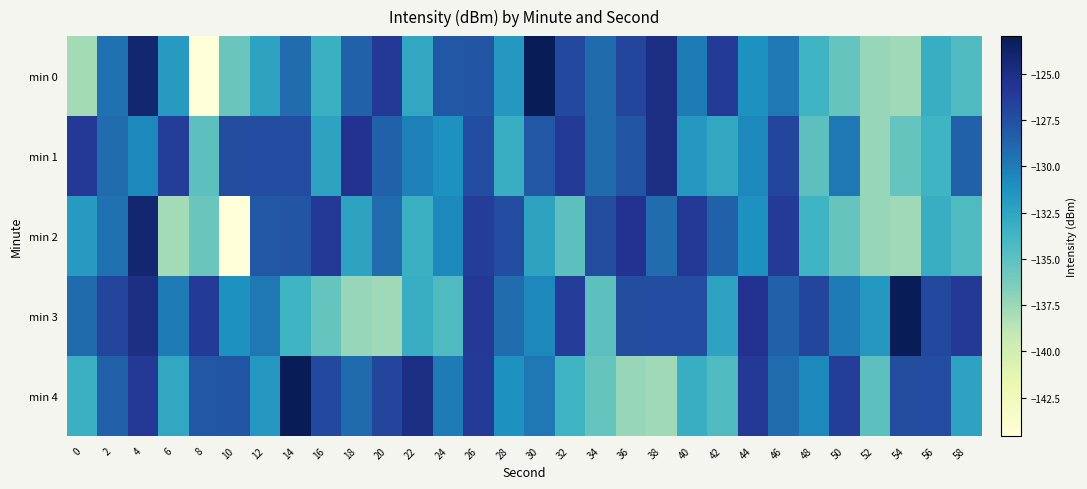

List the series in order of their peak value, highest first.

min 0, min 3, min 4, min 2, min 1